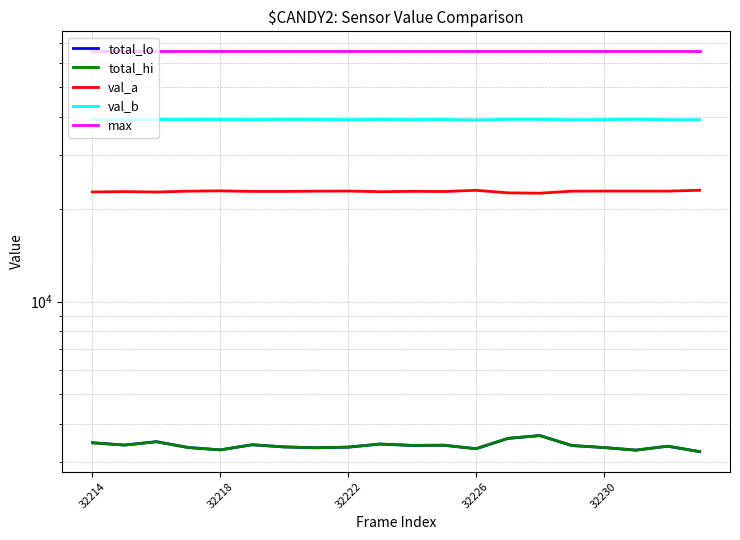

True or false: val_a and total_lo intersect in this chart.

False